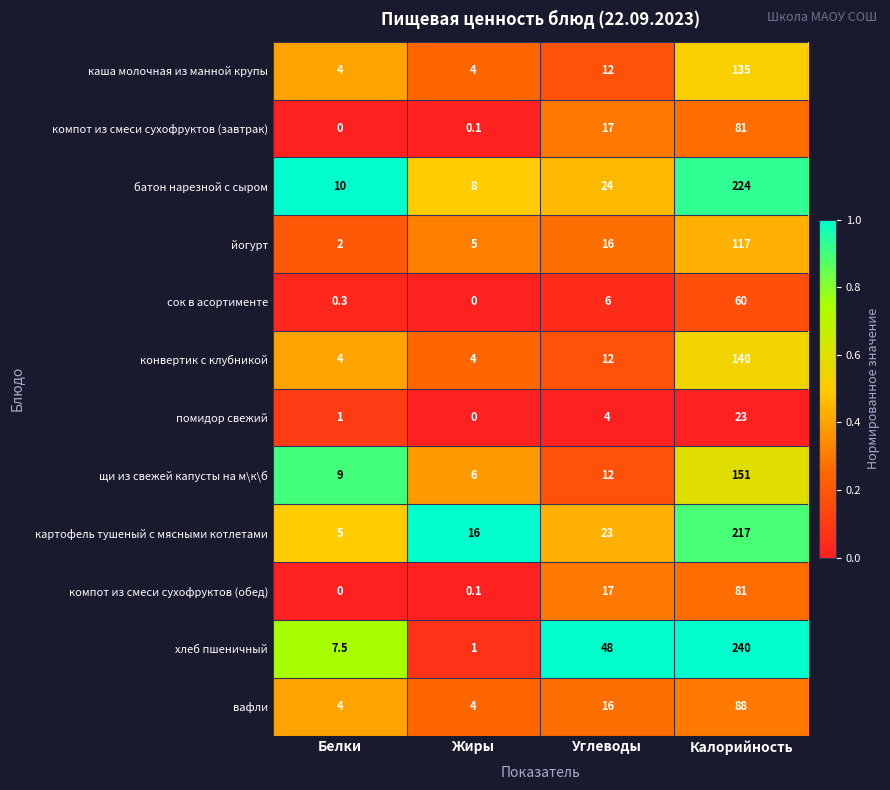

What is the maximum value for компот из смеси сухофруктов (завтрак)?

81.0